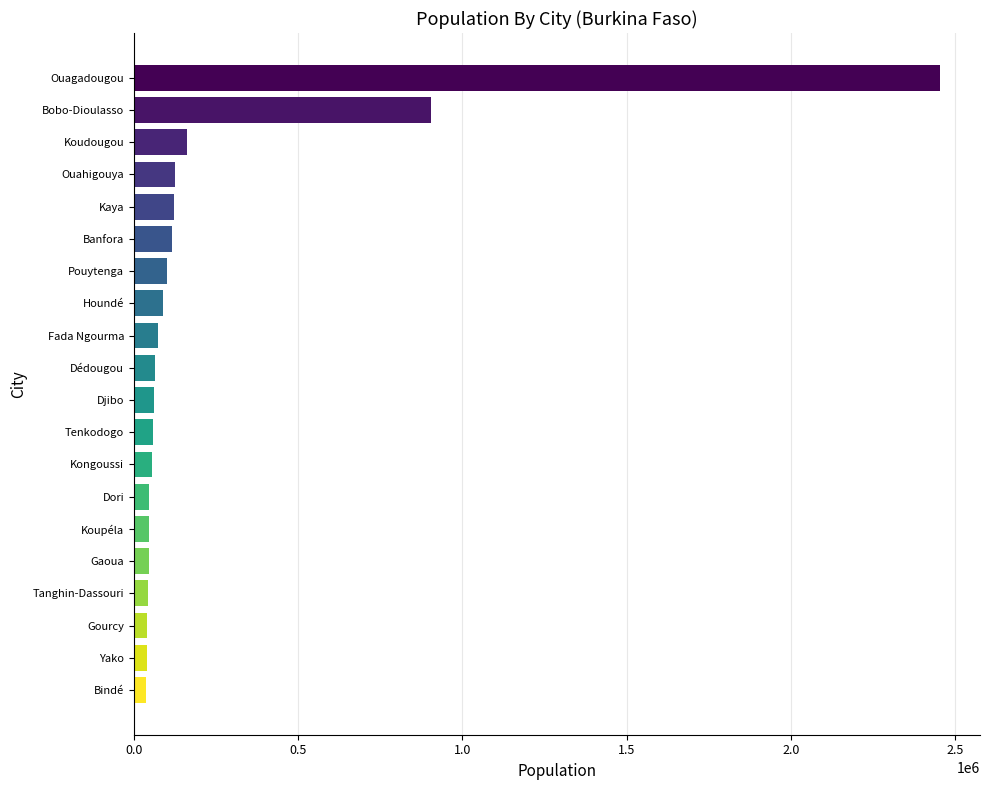

Is it true that the value at Ouahigouya is 124580?

True